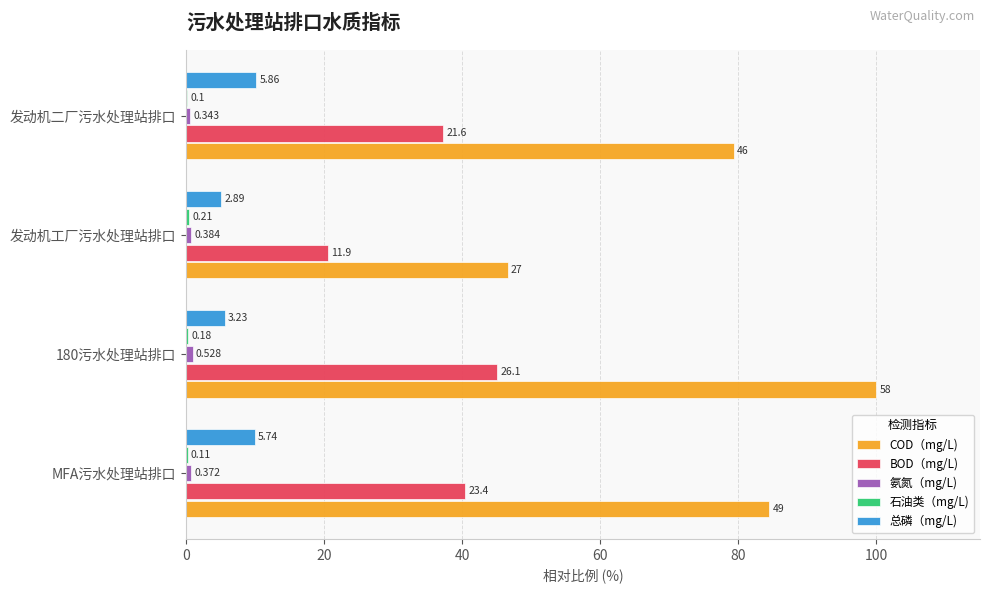

Does the chart contain stacked bars?

No